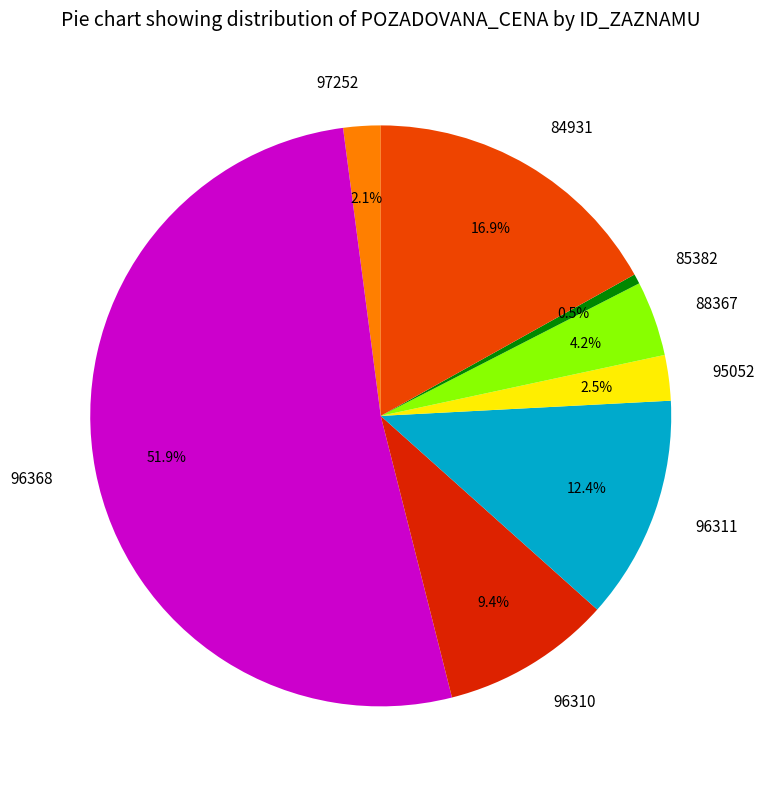

To the nearest percent, what is the combined percentage of 95052 and 96311?

15%